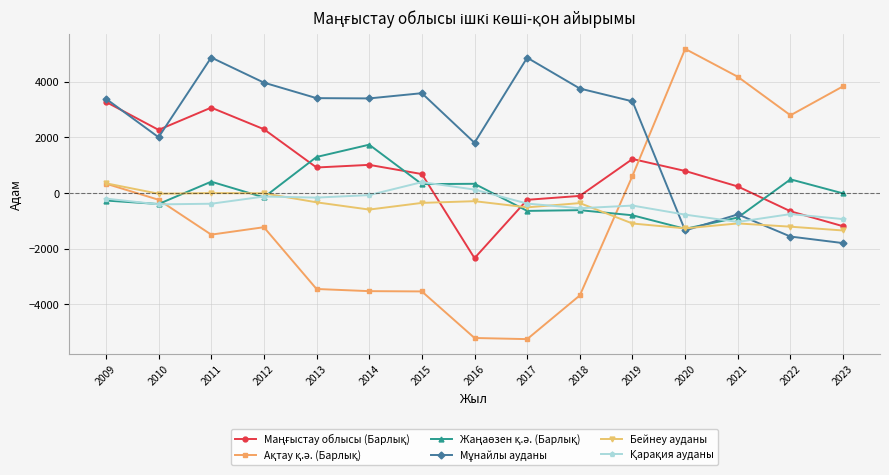

What is the maximum value for Бейнеу ауданы?

354